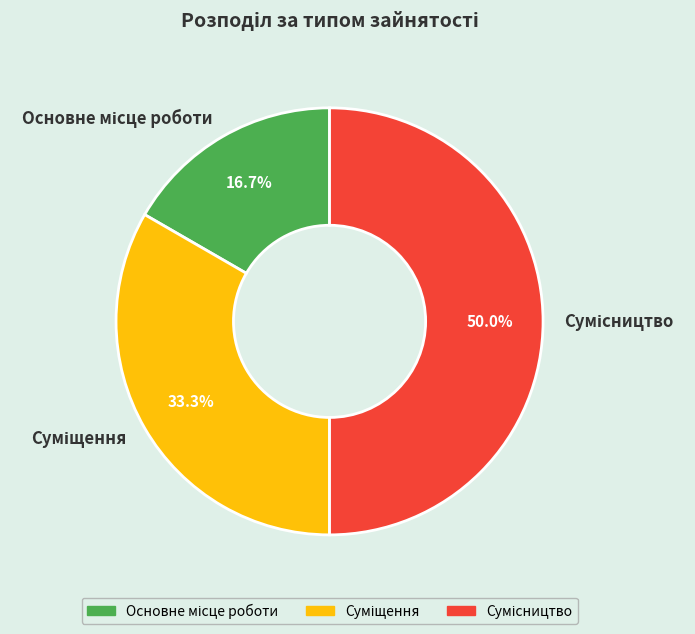

What is the smallest slice in the pie chart?

Основне місце роботи